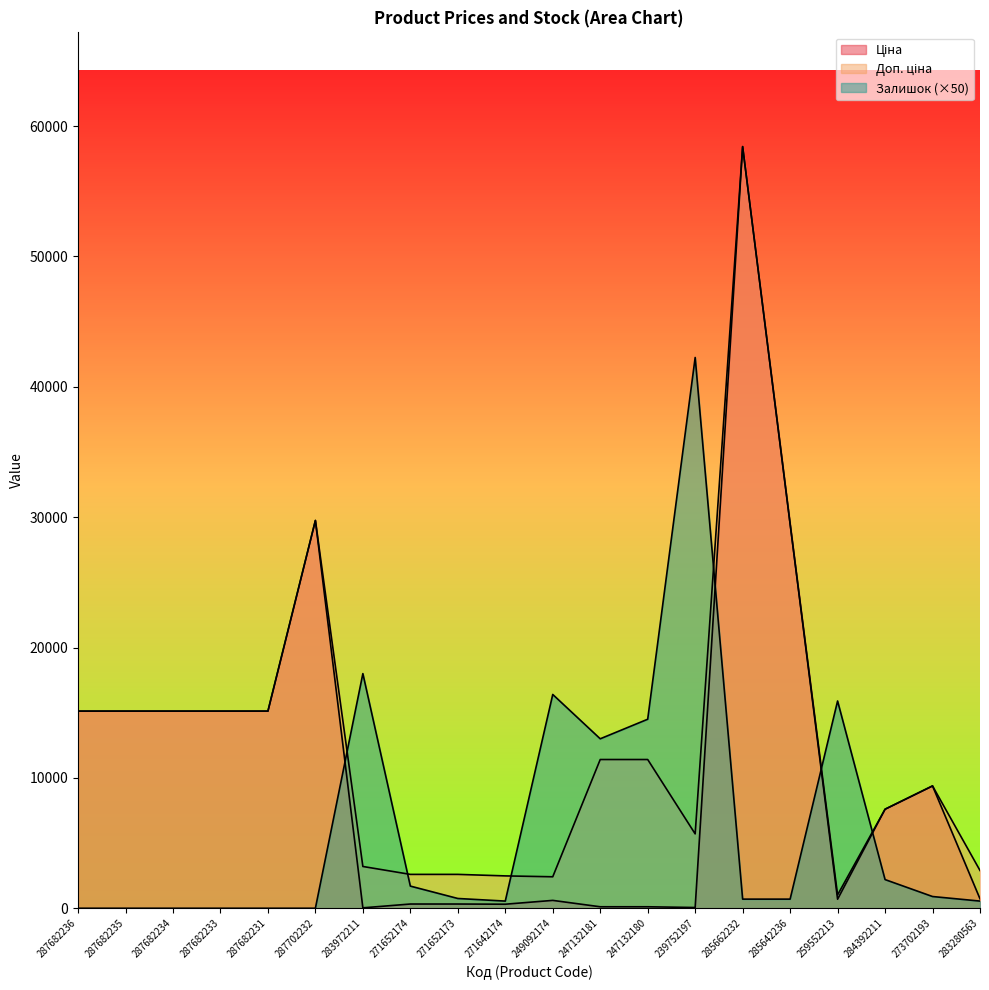

What is the sum of all Залишок values?

128100.0